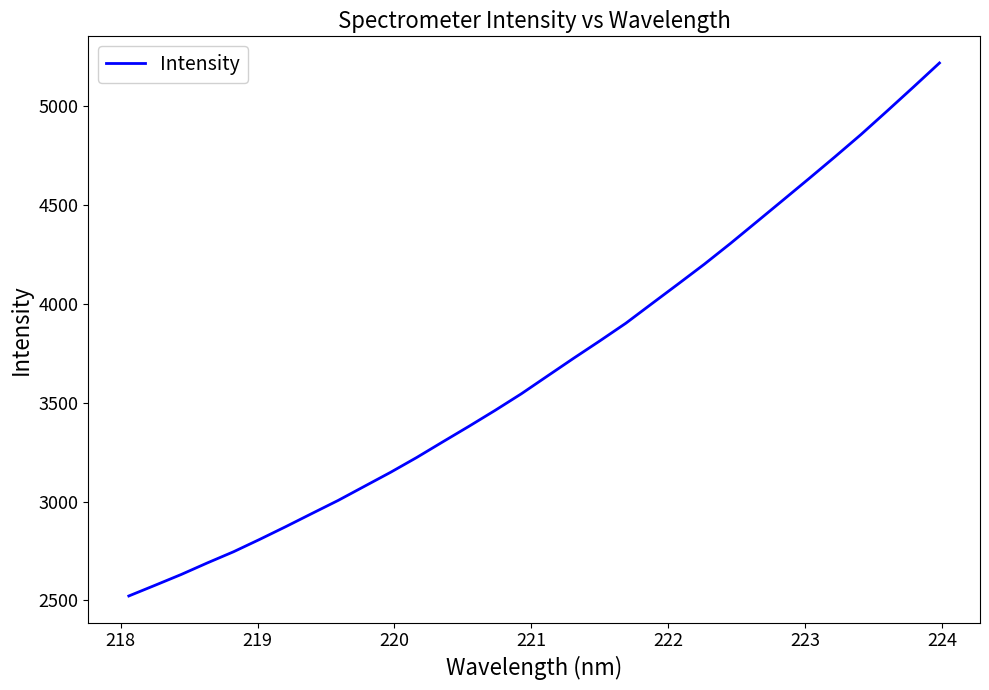

What is the difference between the maximum and minimum values?

2696.8